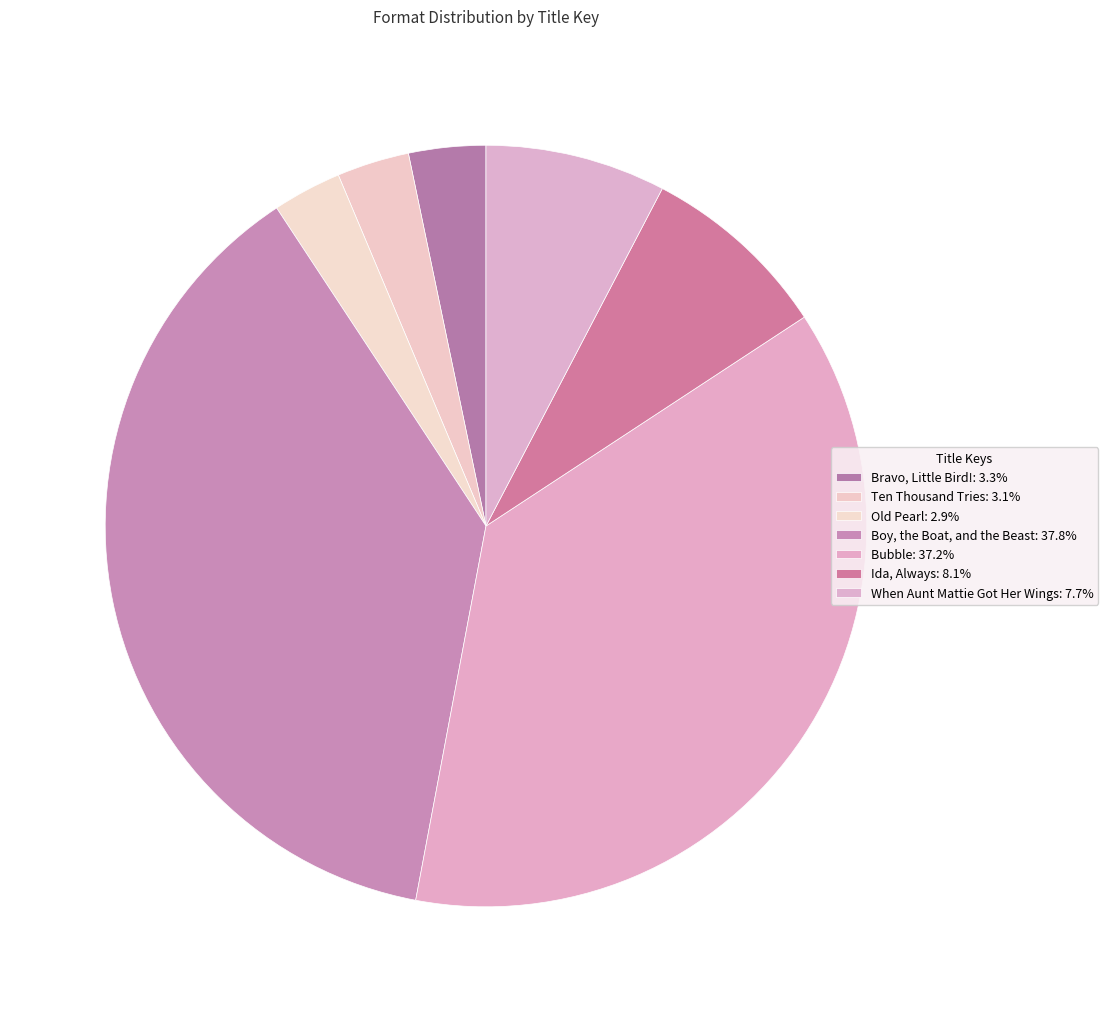

How many segments does this pie chart have?

7